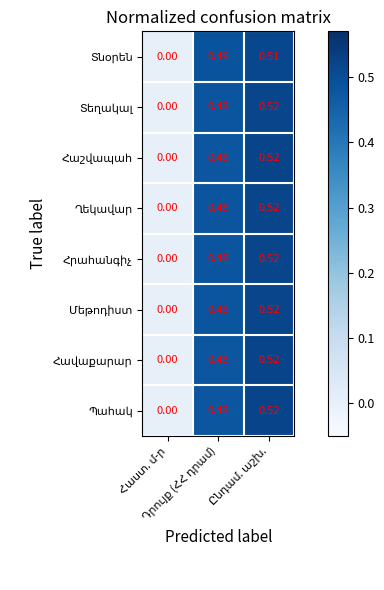

At which category is the sum across all series the highest?

Ընդամ. աշխ.